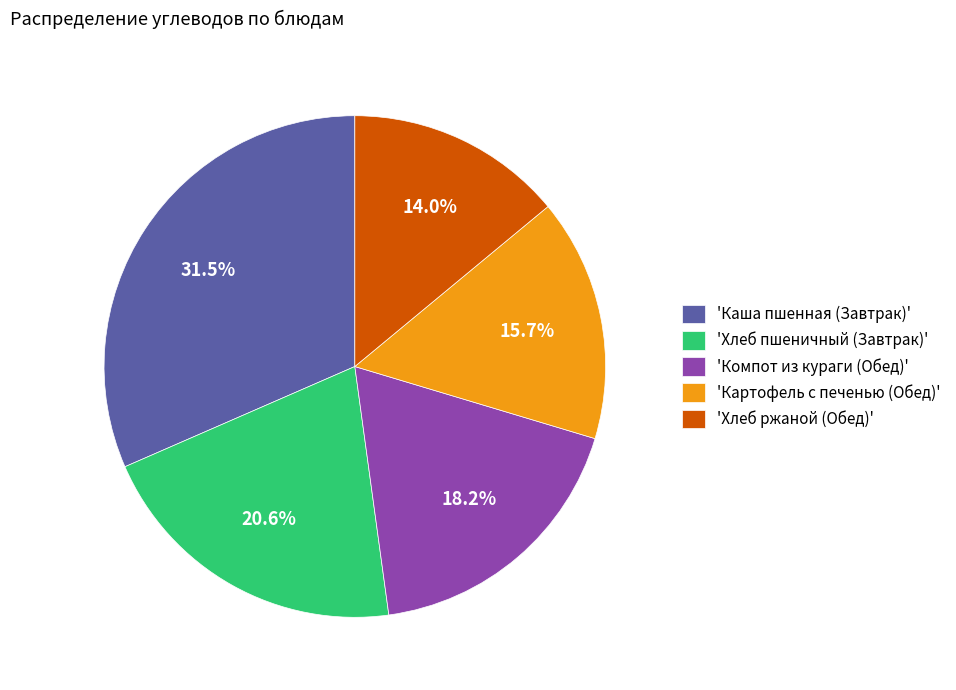

Is there any slice that represents more than half of the pie?

No